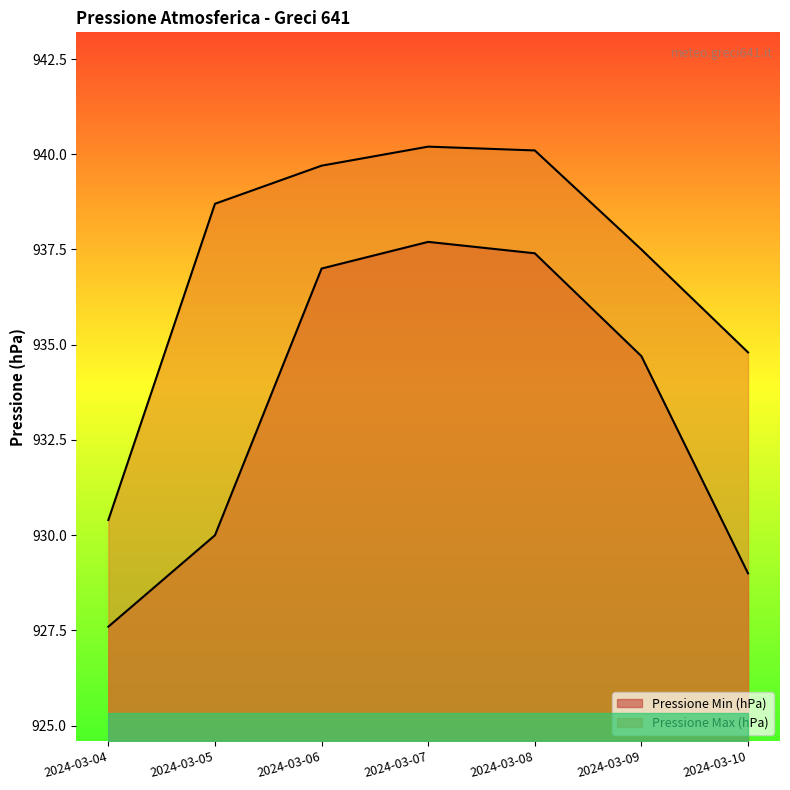

List the series in order of their peak value, lowest first.

Pressione Min (hPa), Pressione Max (hPa)